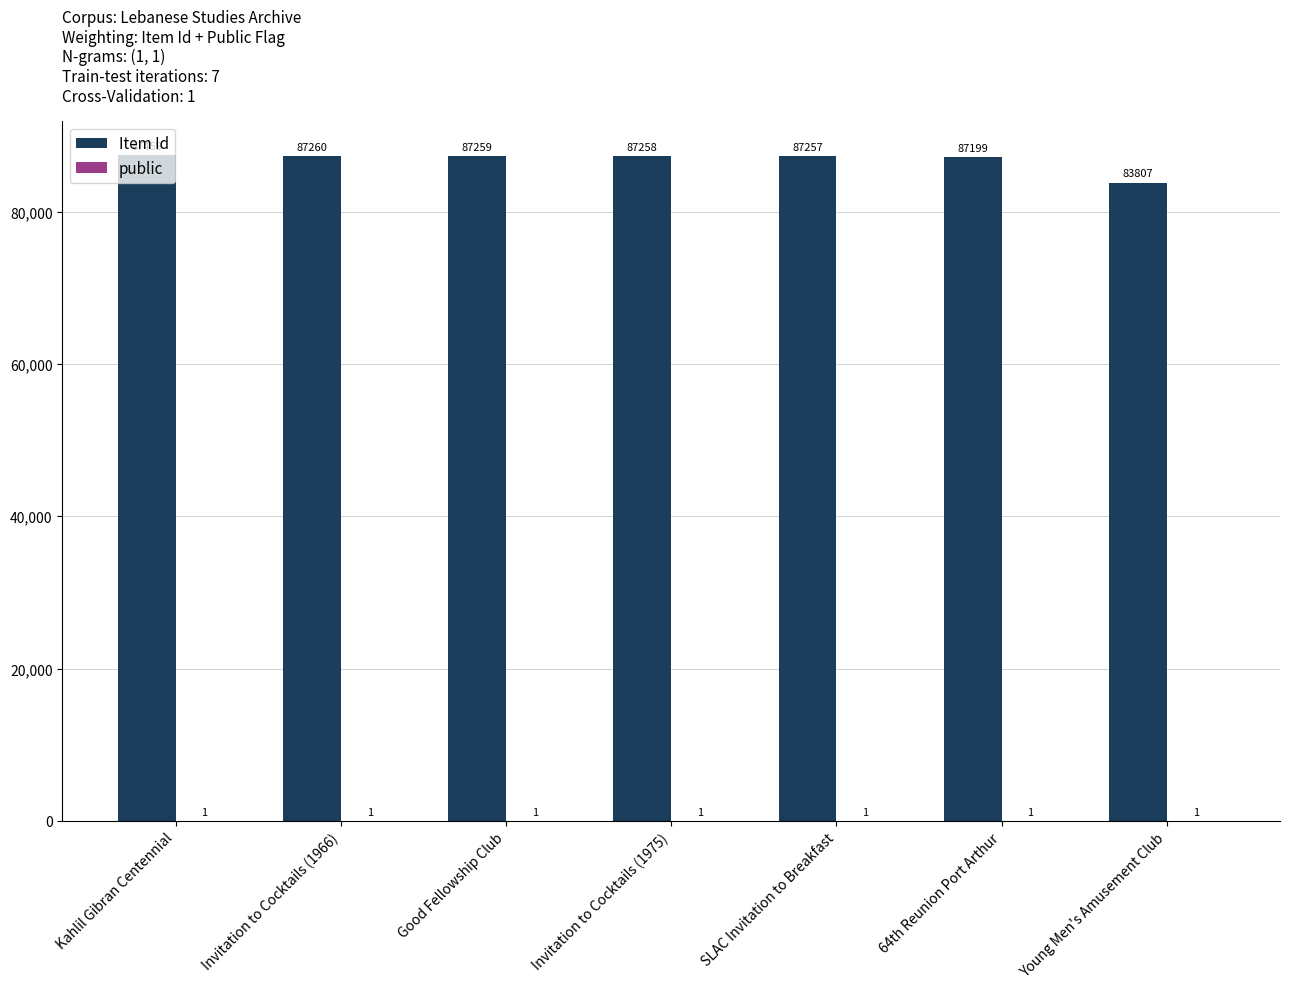

At which label does Item Id first exceed 87258?

Kahlil Gibran Centennial